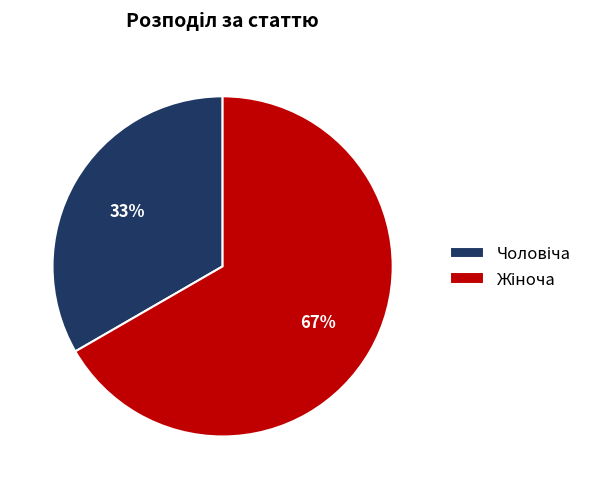

Does any single category account for the majority?

Yes